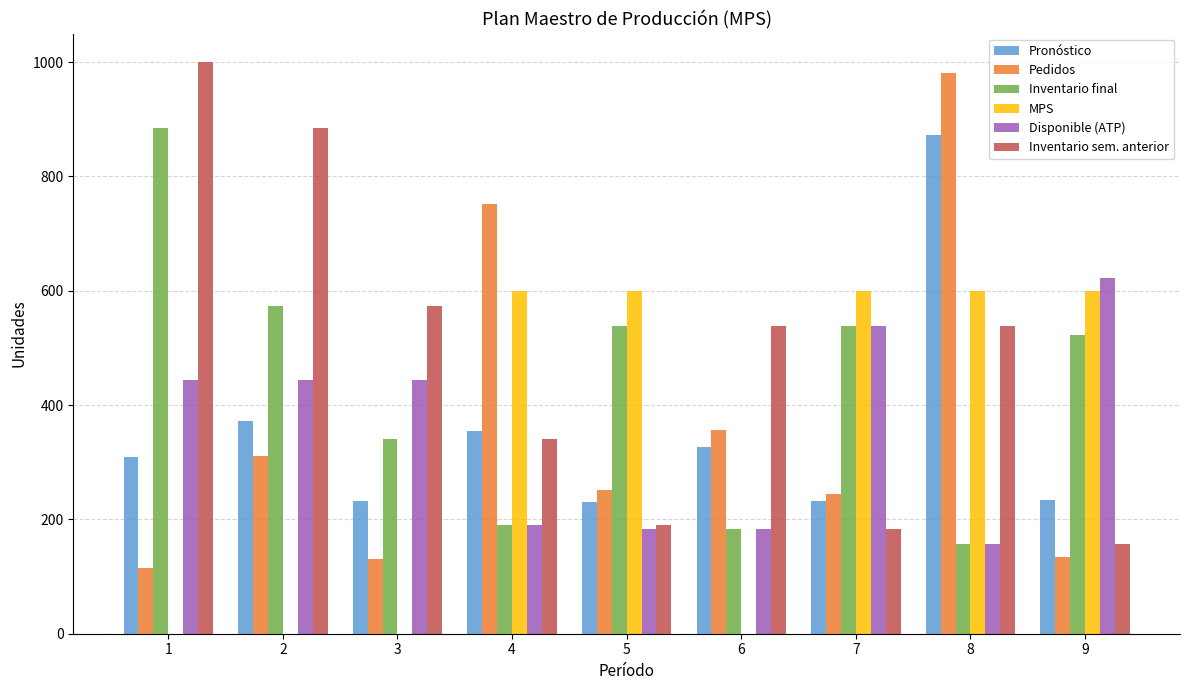

What is the maximum value shown in the chart?

1000